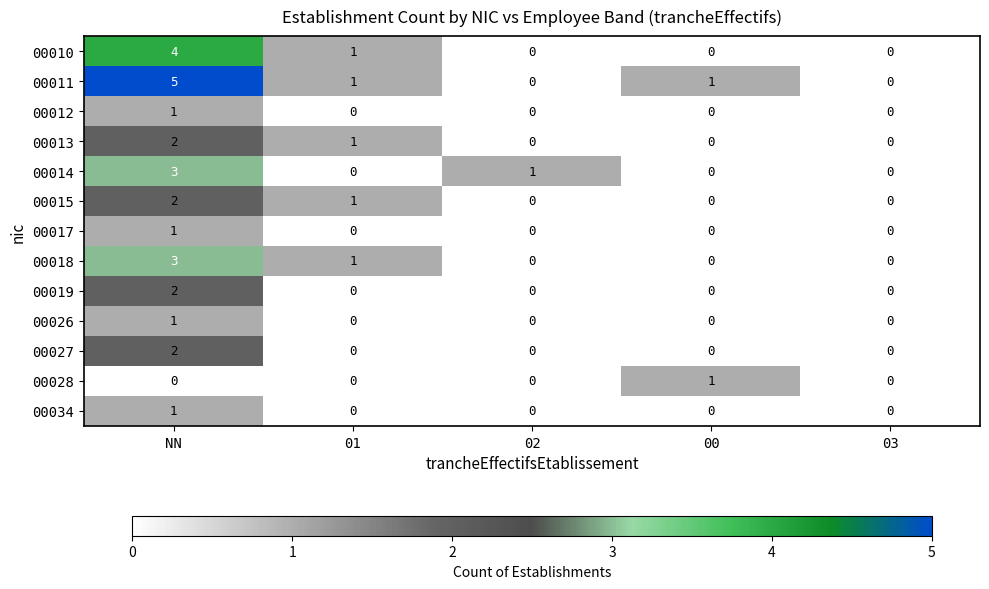

What is the difference between the maximum and minimum values in the 00014 series?

3